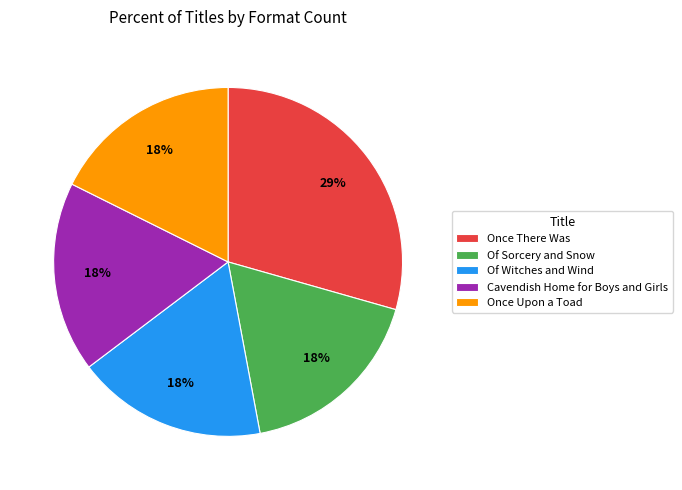

Approximately how many times larger is the value at Cavendish Home for Boys and Girls compared to Once Upon a Toad?

1.0